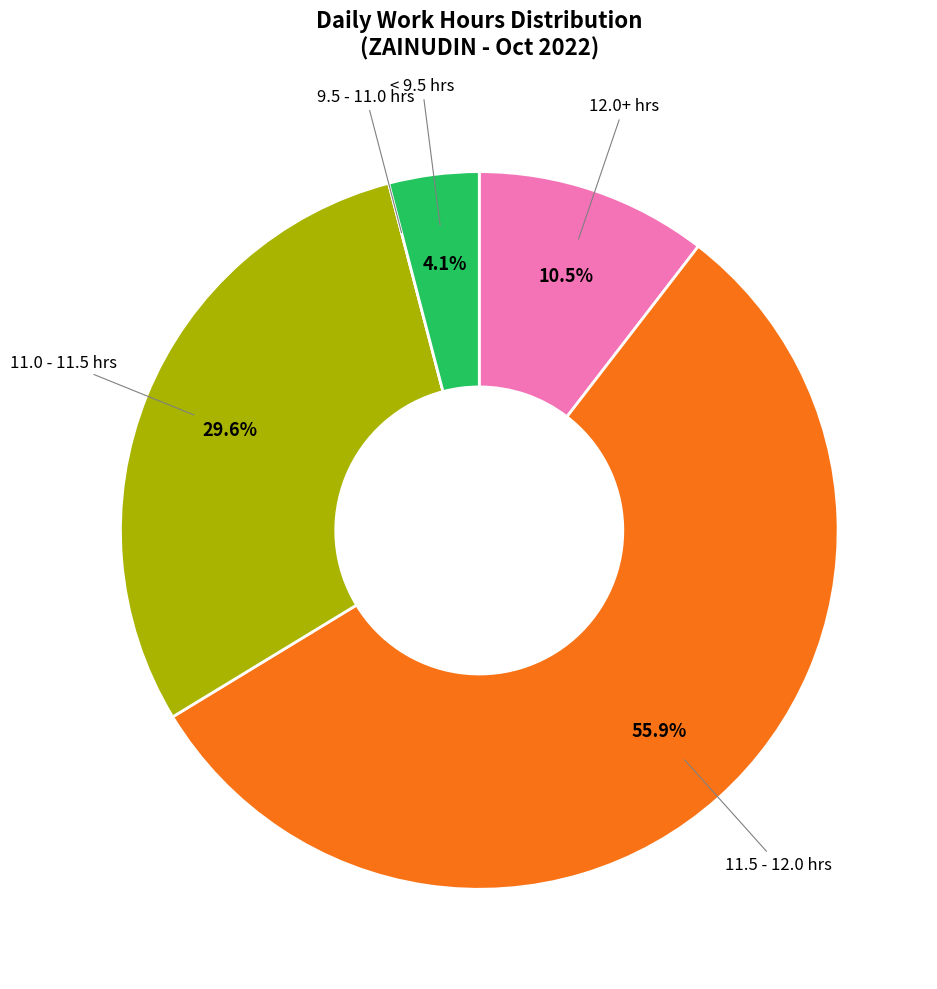

Is there any slice that represents more than half of the pie?

Yes